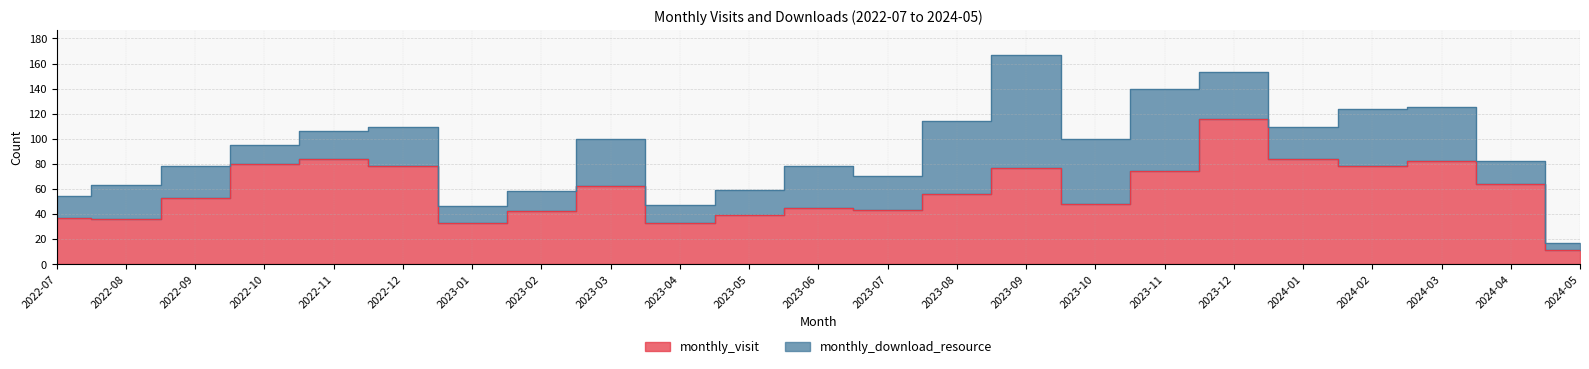

Rank the categories by value from highest to lowest.

2023-12, 2022-11, 2024-01, 2024-03, 2022-10, 2022-12, 2024-02, 2023-09, 2023-11, 2024-04, 2023-03, 2023-08, 2022-09, 2023-10, 2023-06, 2023-07, 2023-02, 2023-05, 2022-07, 2022-08, 2023-01, 2023-04, 2024-05